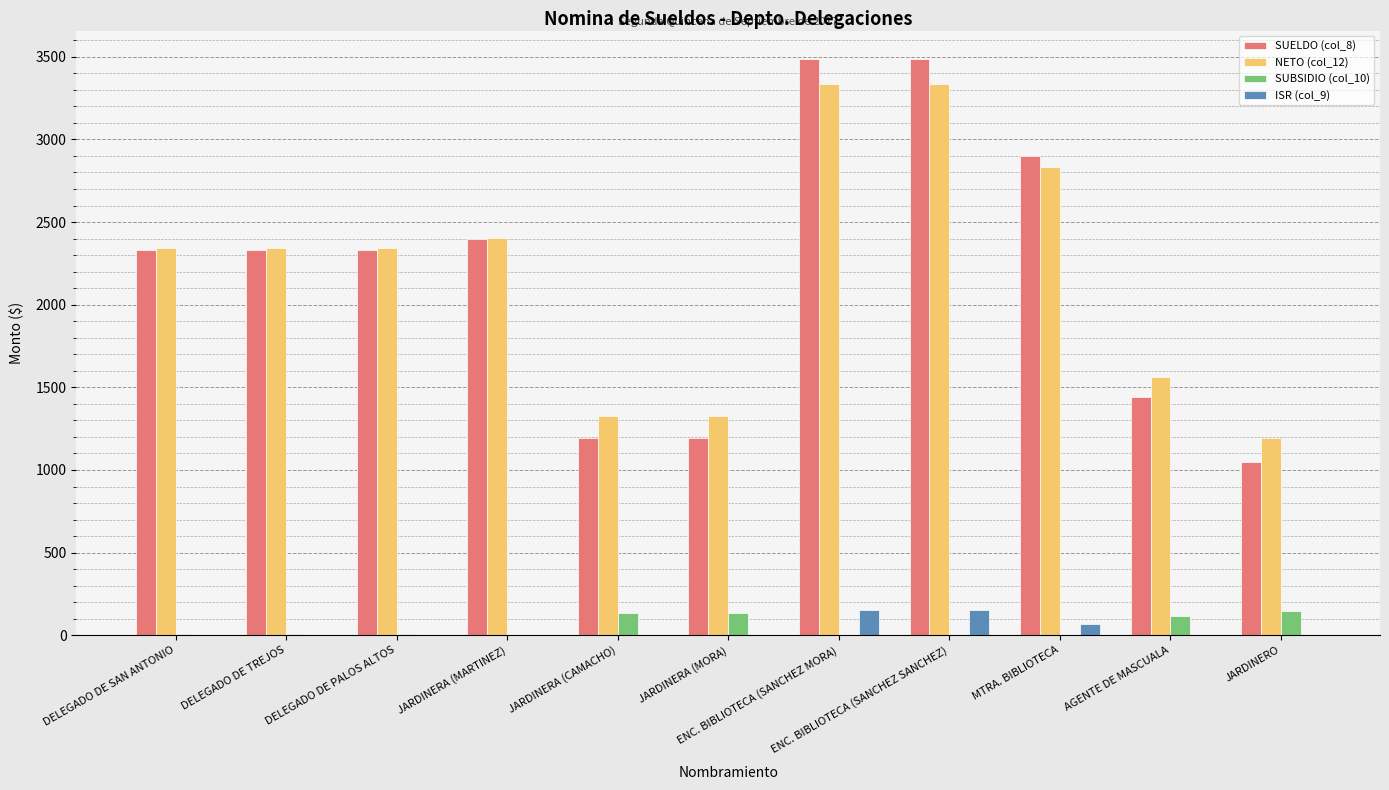

Is the value of ISR (col_9) at AGENTE DE MASCUALA greater than the value of SUELDO (col_8) at ENC. BIBLIOTECA (SANCHEZ SANCHEZ)?

No